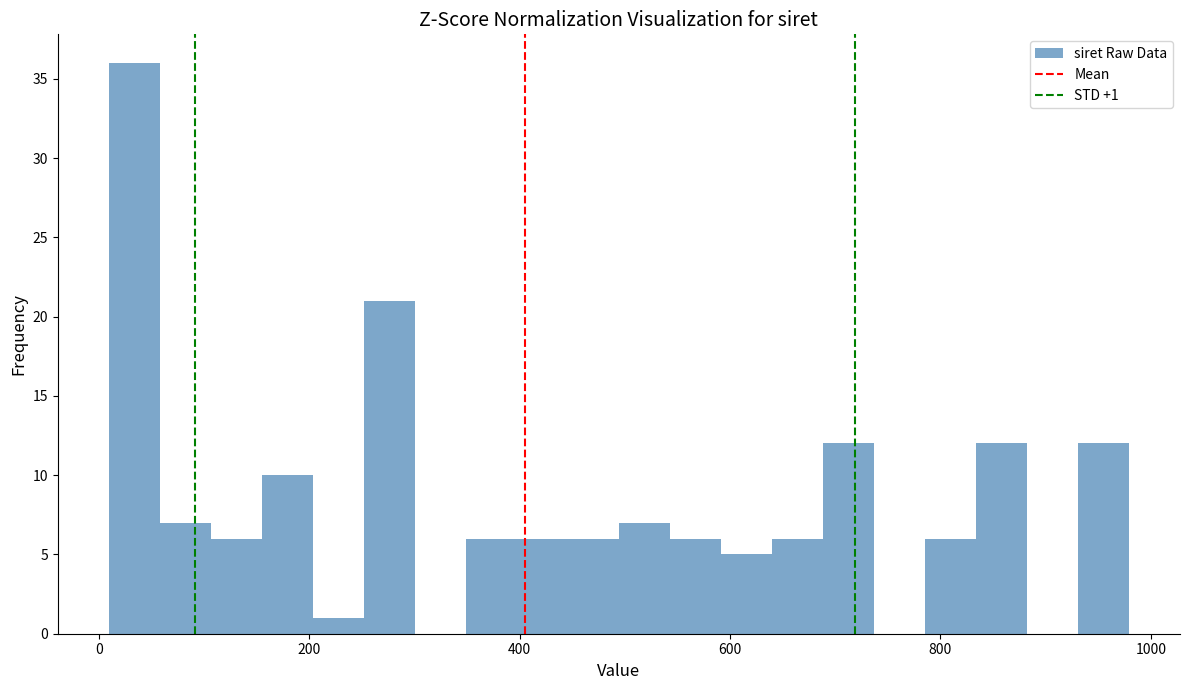

Around what value on the x-axis is the tallest bar? Give the approximate position of its centre, as read against the axis.

40